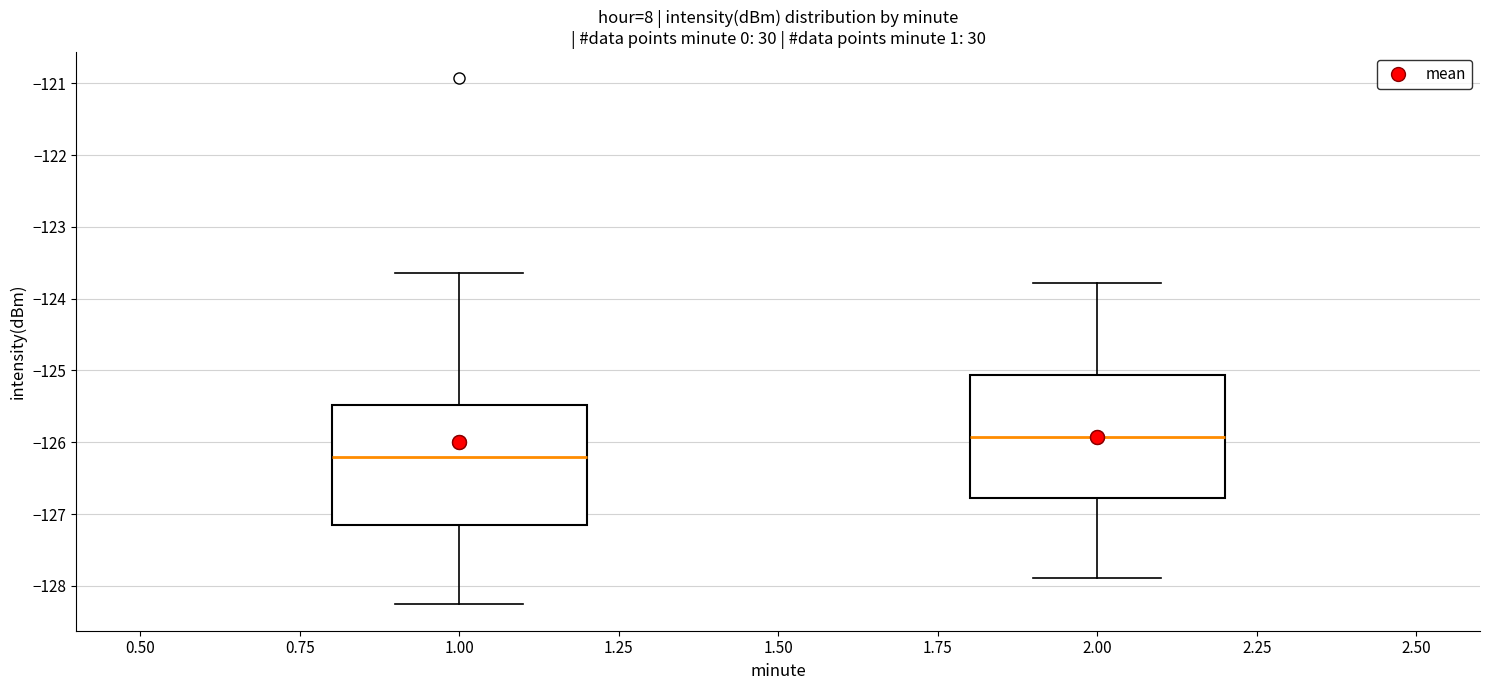

Reading left to right, transcribe this box plot: for each box, give where its median line is, the range the box spans, and where its two whiskers end, as read against the y-axis. The values are not printed on the chart, so give them approximately, as read against the axis.

1.00: median -126.2, box -127.2 to -125.5, whiskers -128.3 to -123.6
2.00: median -125.9, box -126.8 to -125.1, whiskers -127.9 to -123.8